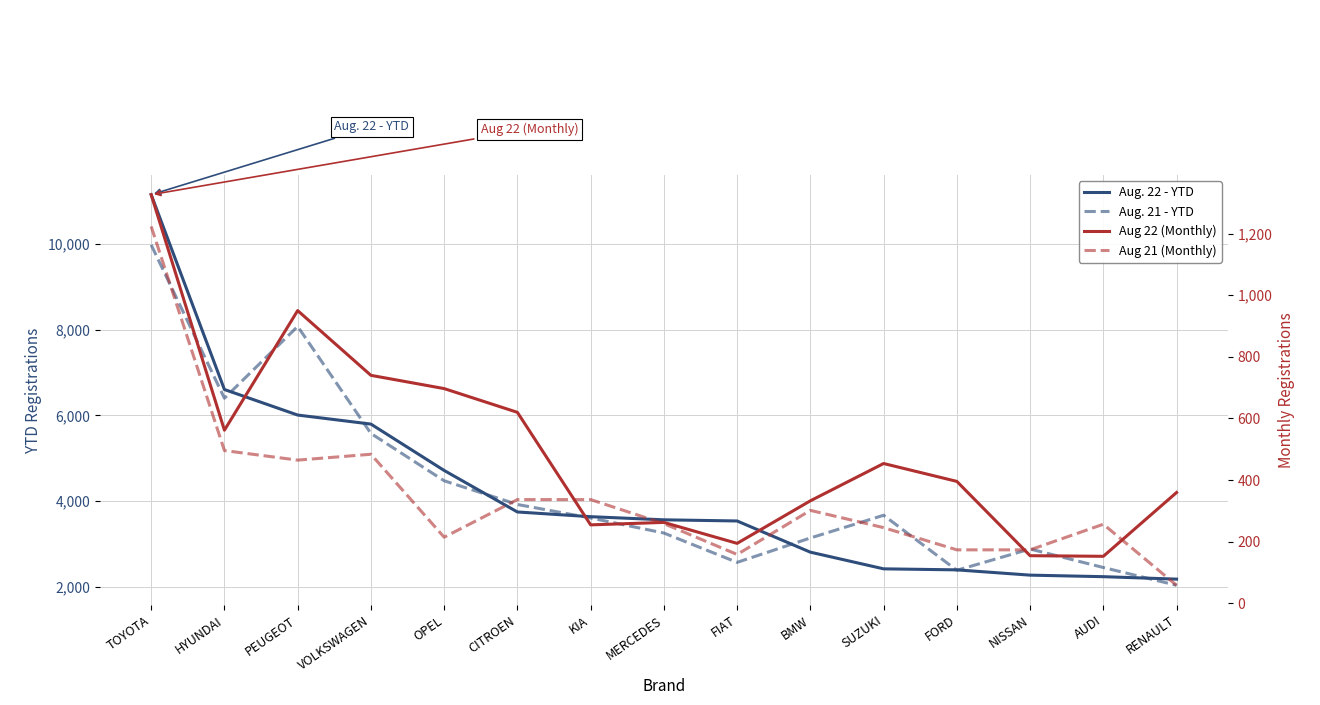

At which category is the sum across all series the highest?

TOYOTA